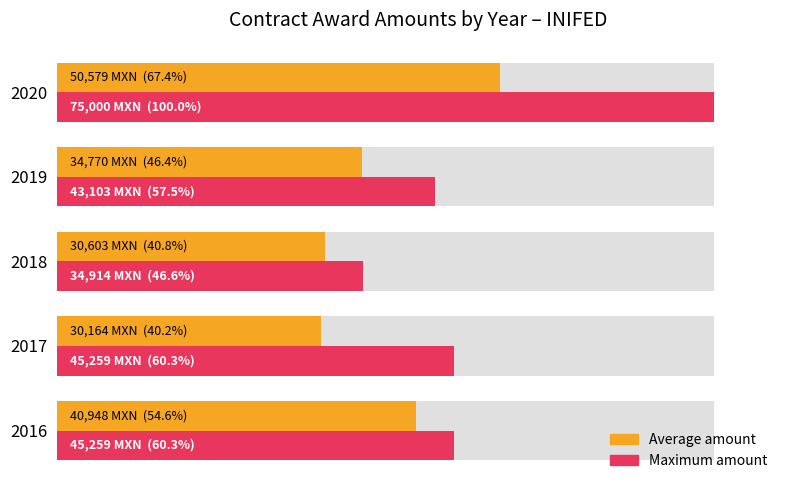

Which series has the largest total across all categories?

Maximum amount